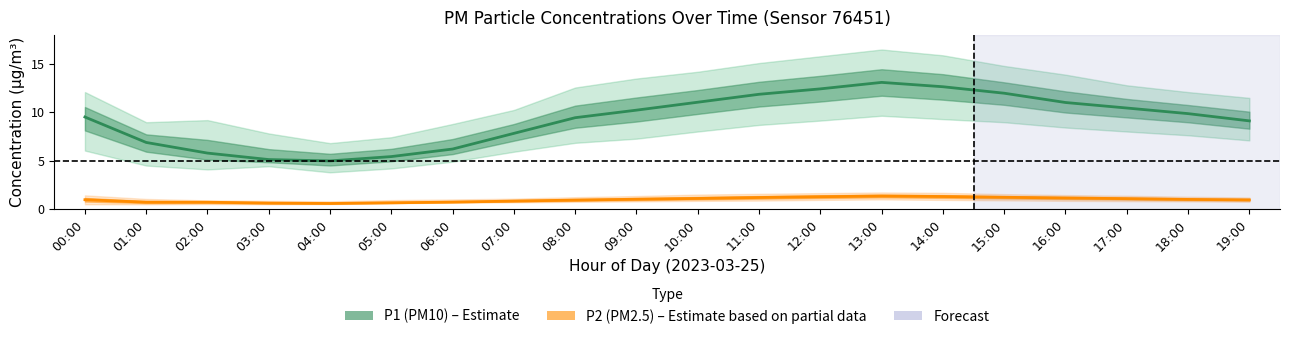

Which series has the widest spread of values?

P1_upper